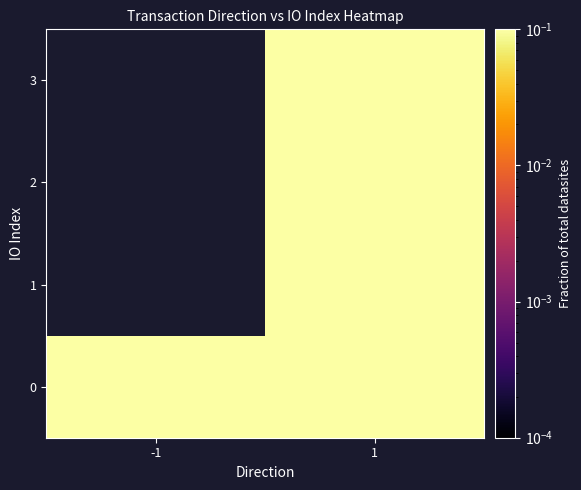

What is the difference between the maximum and minimum values in the 1 series?

0.1